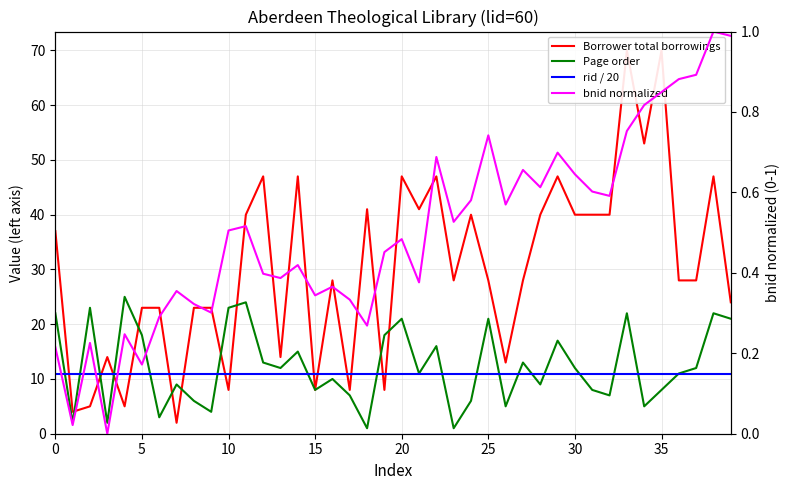

Reading left to right, extract all data points from this chart.

Borrower total borrowings: 37.0	4.0	5.0	14.0	5.0	23.0	23.0	2.0	23.0	23.0	8.0	40.0	47.0	14.0	47.0	8.0	28.0	8.0	41.0	8.0	47.0	41.0	47.0	28.0	40.0	28.0	13.0	28.0	40.0	47.0	40.0	40.0	40.0	70.0	53.0	70.0	28.0	28.0	47.0	24.0
Page order: 22.0	2.0	23.0	2.0	25.0	18.0	3.0	9.0	6.0	4.0	23.0	24.0	13.0	12.0	15.0	8.0	10.0	7.0	1.0	18.0	21.0	11.0	16.0	1.0	6.0	21.0	5.0	13.0	9.0	17.0	12.0	8.0	7.0	22.0	5.0	8.0	11.0	12.0	22.0	21.0
rid / 20: 10.9	10.9	10.9	10.9	10.9	10.9	10.9	10.9	10.9	10.9	10.9	10.9	10.9	10.9	10.9	10.9	10.9	10.9	10.9	10.9	10.9	10.9	10.9	10.9	10.9	10.9	10.9	10.9	10.9	10.9	10.9	10.9	10.9	10.9	10.9	10.9	10.9	10.9	10.9	10.9
bnid normalized: 0.2	0.0	0.2	0.0	0.2	0.2	0.3	0.4	0.3	0.3	0.5	0.5	0.4	0.4	0.4	0.3	0.4	0.3	0.3	0.5	0.5	0.4	0.7	0.5	0.6	0.7	0.6	0.7	0.6	0.7	0.6	0.6	0.6	0.8	0.8	0.8	0.9	0.9	1.0	1.0